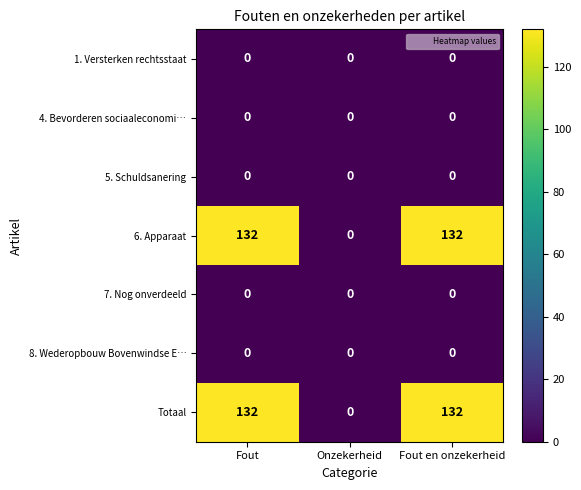

What is the total value across all series at Fout?

264